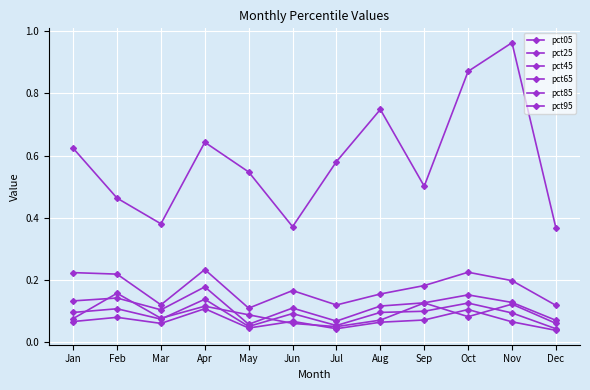

Is this an area chart (filled region under the line)?

No